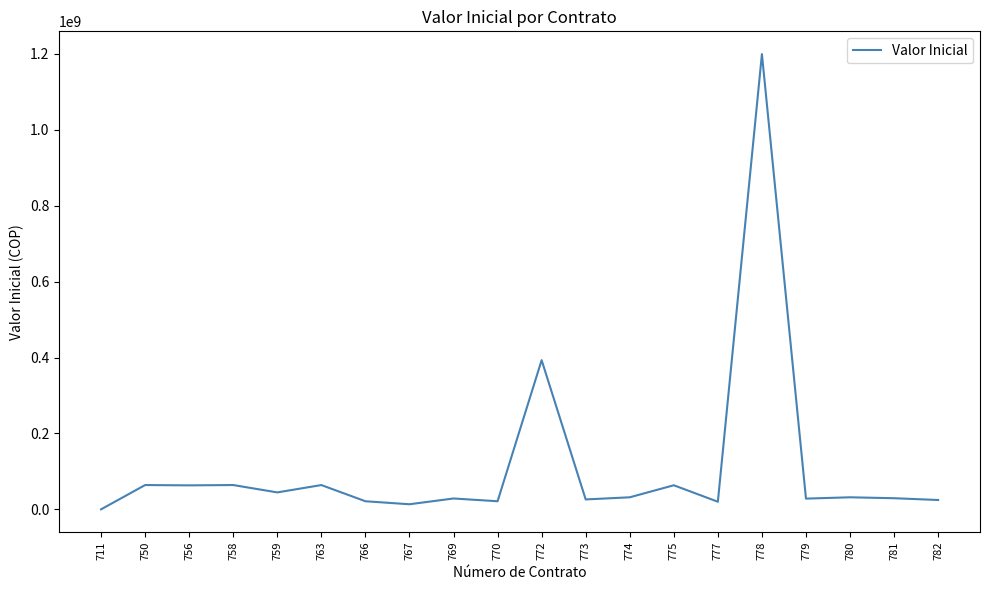

What is the ratio of the value at 769 to the value at 774?

0.9